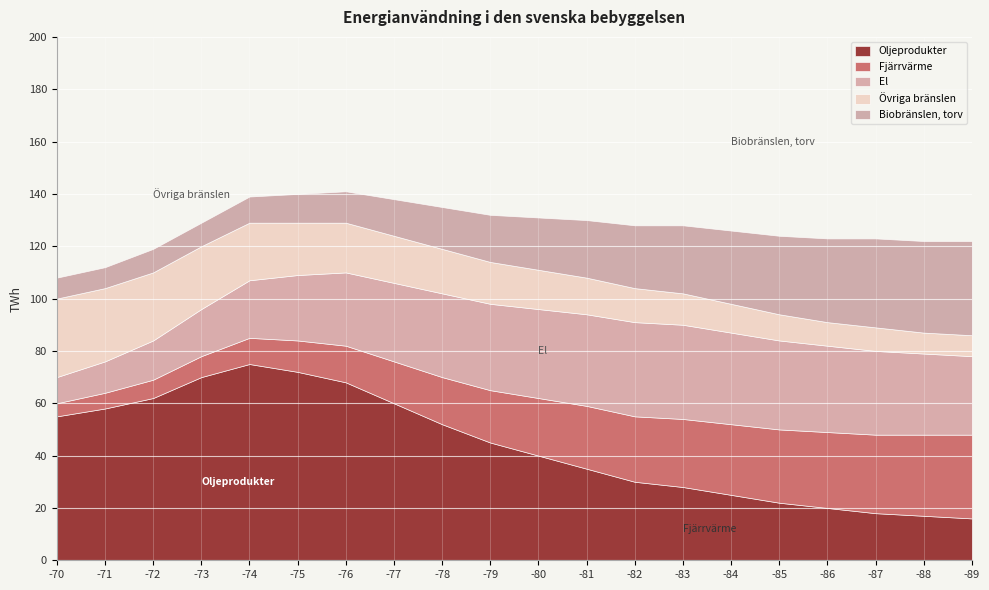

Which series has the largest total across all categories?

Oljeprodukter